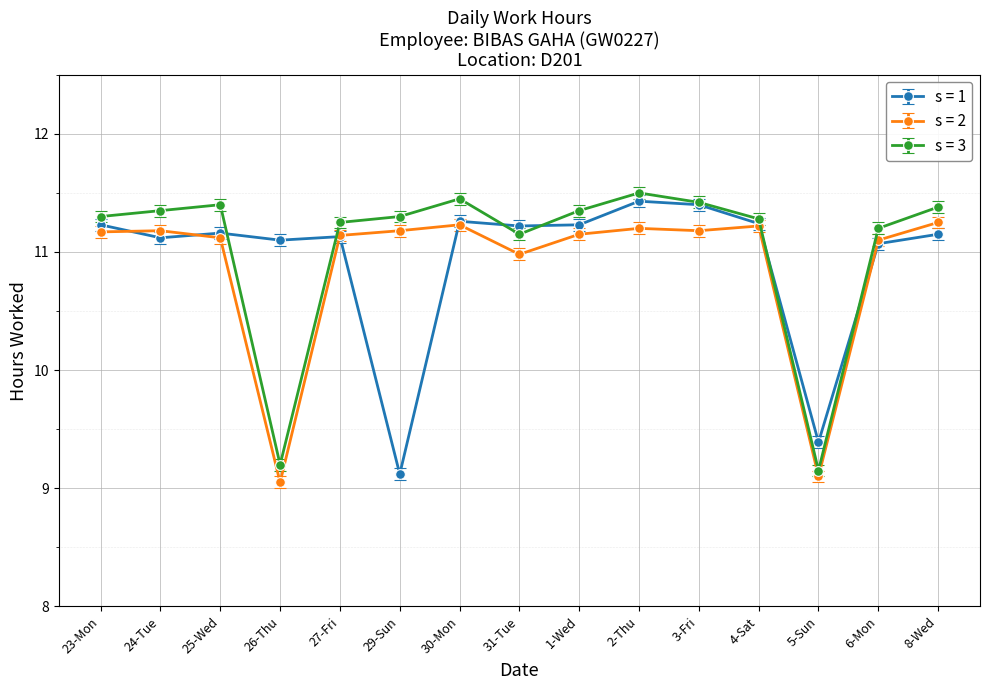

What is the maximum value for s = 3?

11.5